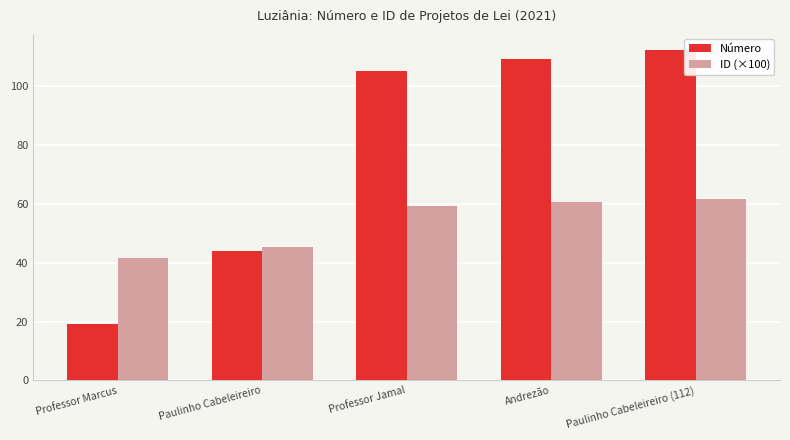

What is the lowest value of the Número series?

19.0